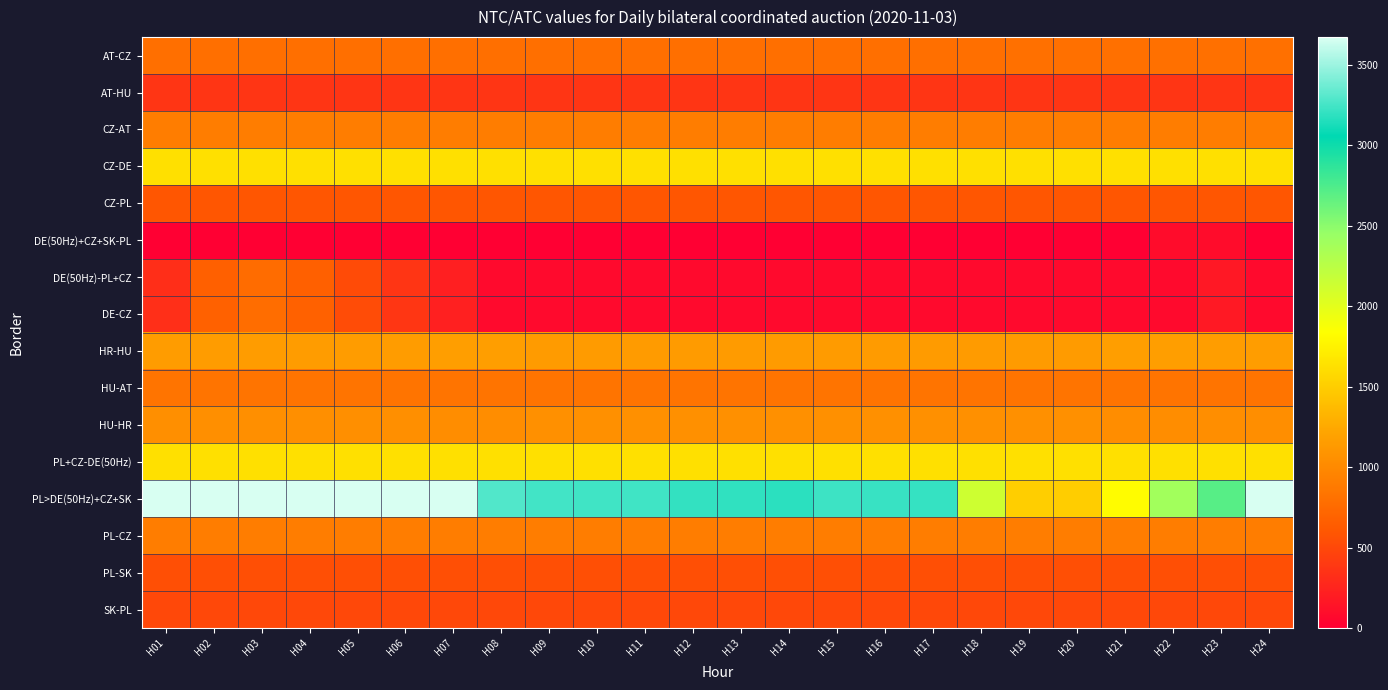

How many series are shown in this chart?

16